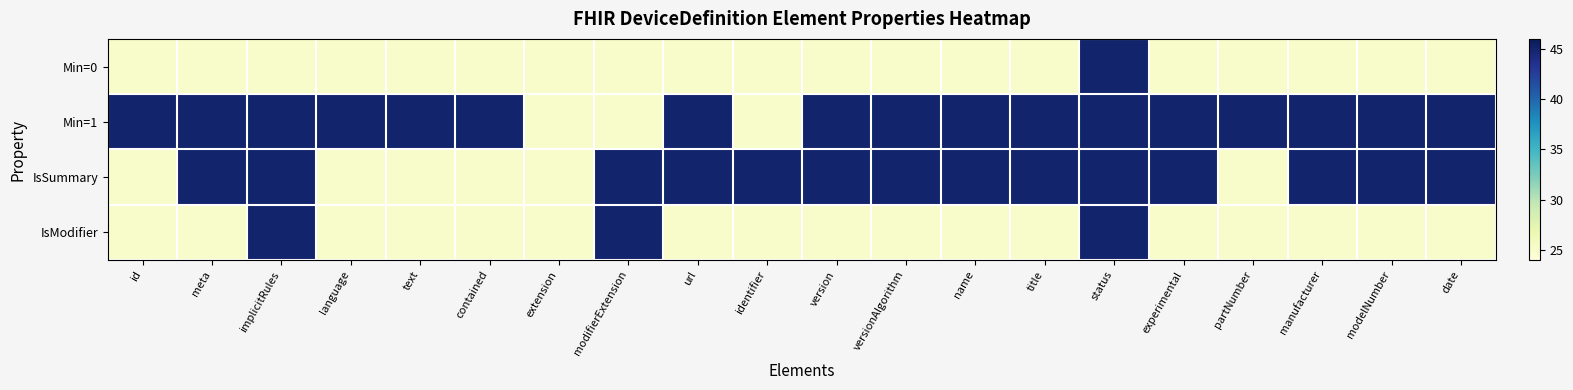

What is the maximum value shown in the chart?

45